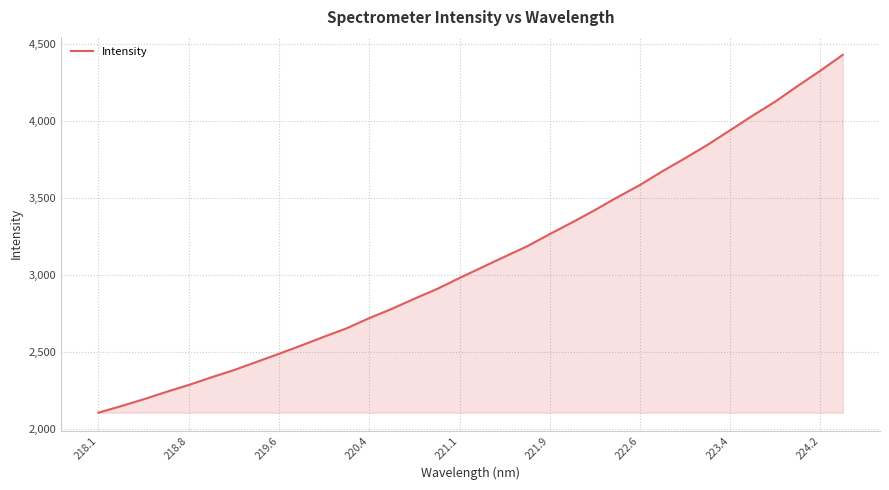

What is the difference between the second highest and minimum values?

2222.5